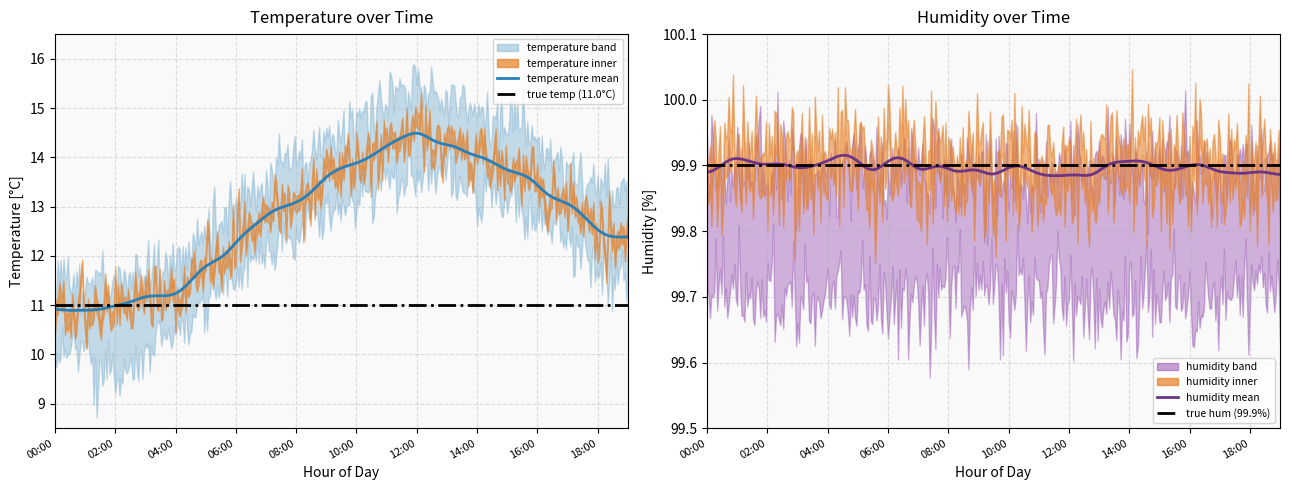

Which series has the largest range (max minus min)?

temp_lower